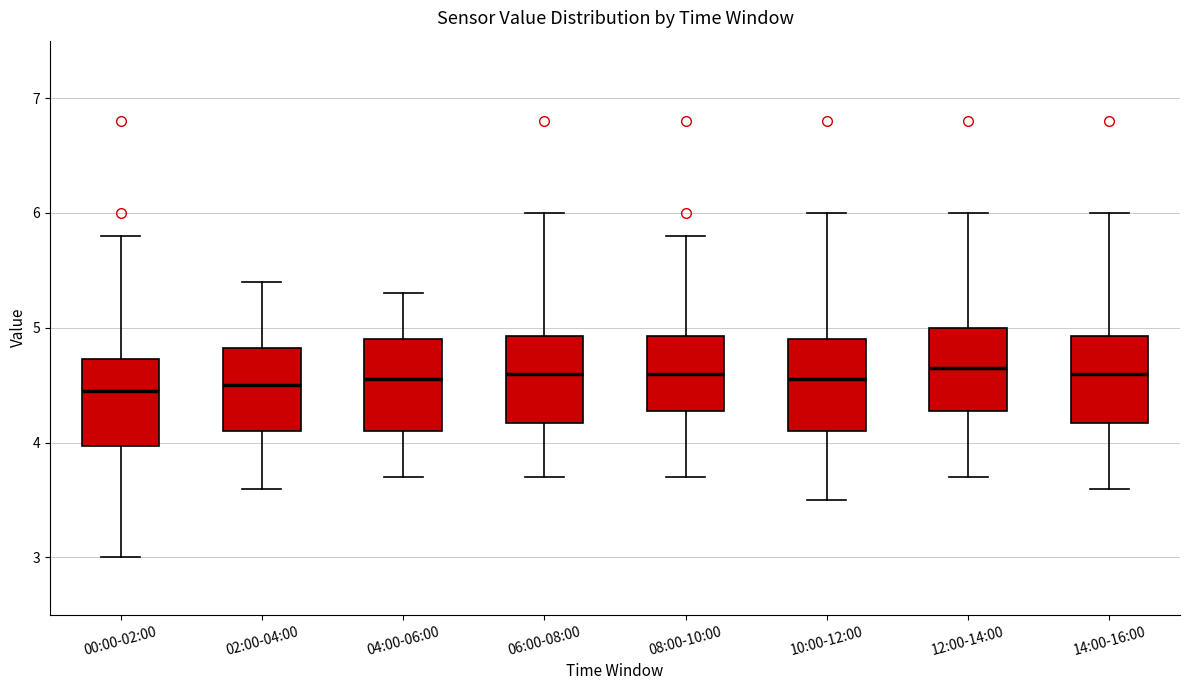

Reading left to right, transcribe this box plot: for each box, give where its median line is, the range the box spans, and where its two whiskers end, as read against the y-axis. The values are not printed on the chart, so give them approximately, as read against the axis.

00:00-02:00: median 4.5, box 4.0 to 4.7, whiskers 3.0 to 5.8
02:00-04:00: median 4.5, box 4.1 to 4.8, whiskers 3.6 to 5.4
04:00-06:00: median 4.6, box 4.1 to 4.9, whiskers 3.7 to 5.3
06:00-08:00: median 4.6, box 4.2 to 4.9, whiskers 3.7 to 6.0
08:00-10:00: median 4.6, box 4.3 to 4.9, whiskers 3.7 to 5.8
10:00-12:00: median 4.6, box 4.1 to 4.9, whiskers 3.5 to 6.0
12:00-14:00: median 4.7, box 4.3 to 5.0, whiskers 3.7 to 6.0
14:00-16:00: median 4.6, box 4.2 to 4.9, whiskers 3.6 to 6.0